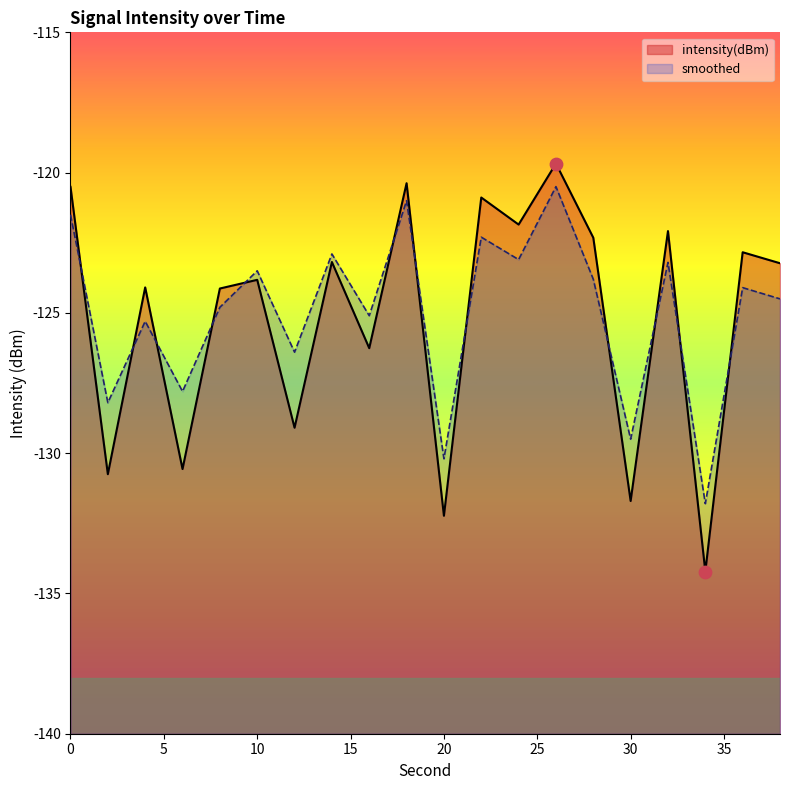

Which series contains the lowest Y value?

intensity(dBm)